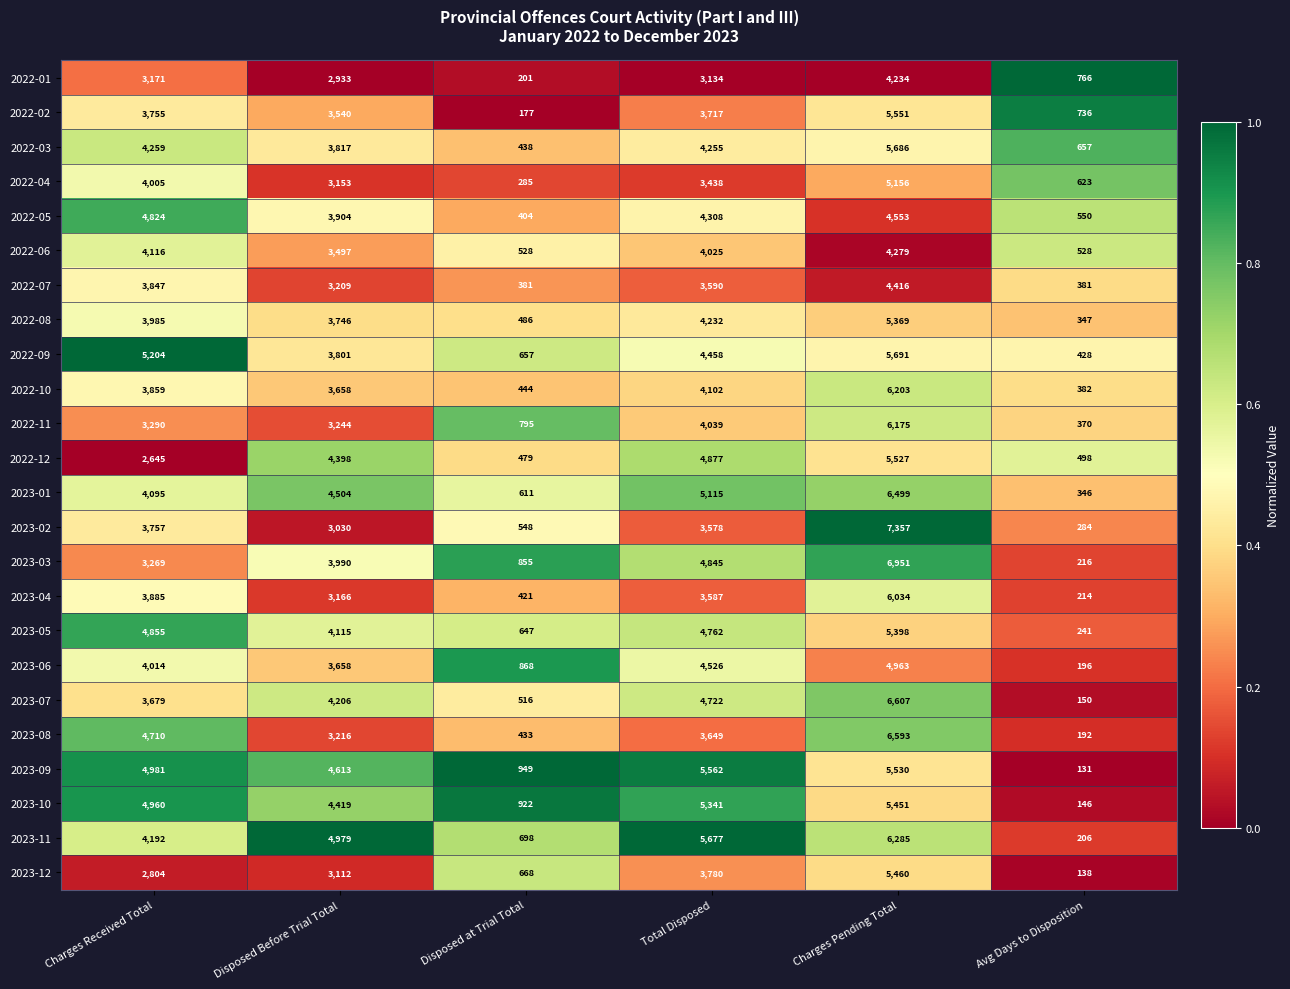

True or false: 2022-12 has a value of 2985 at Disposed Before Trial Total.

False